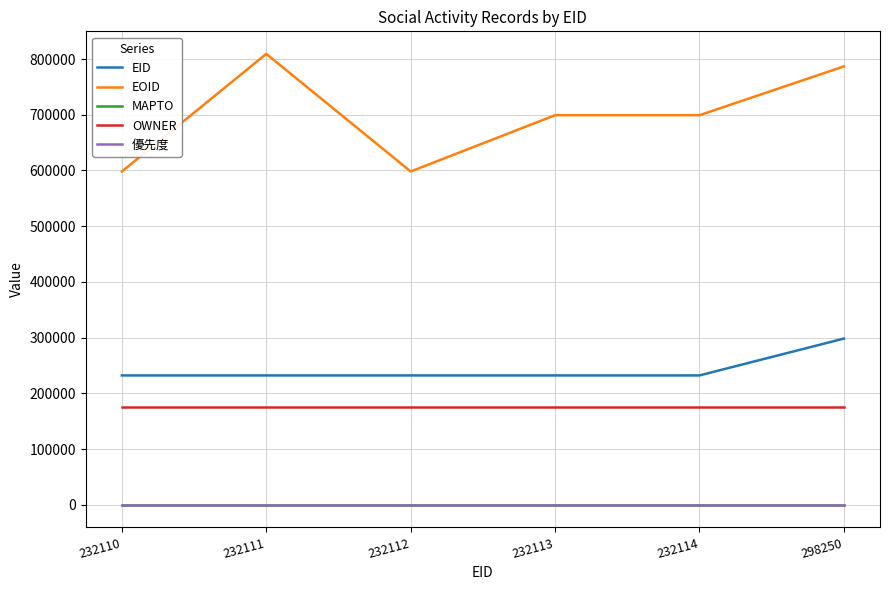

Which category has the highest value across all series?

232111